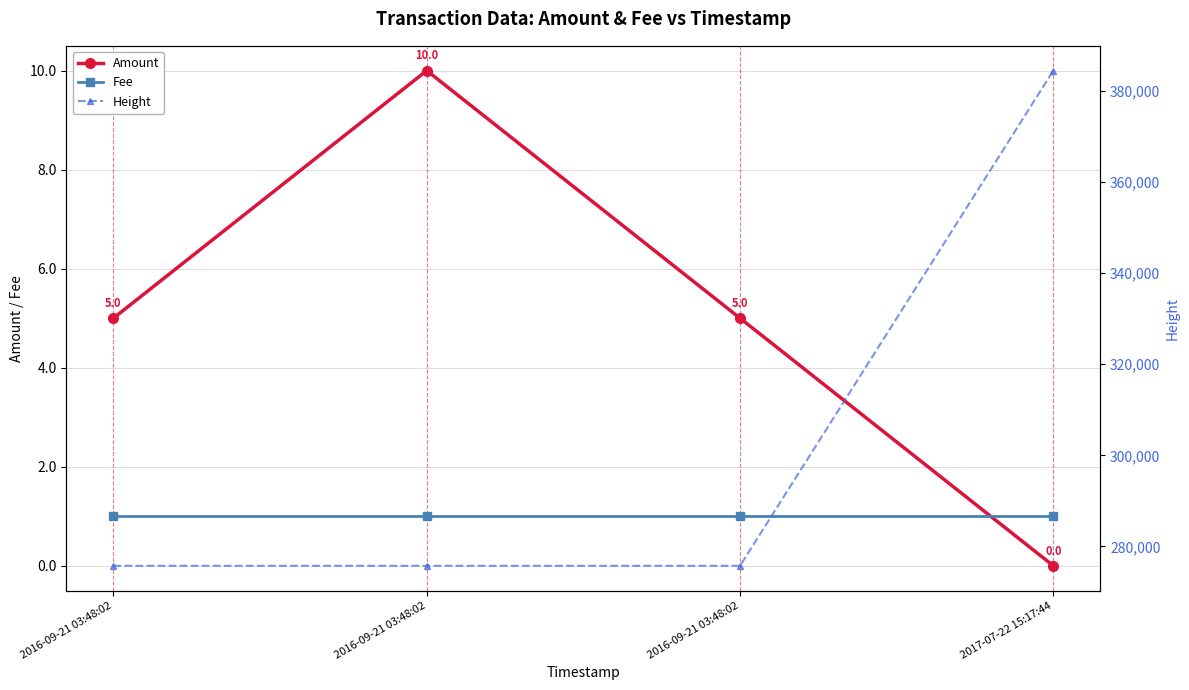

What is the spread (max minus min) of values at 2016-09-21 03:48:02?

275758